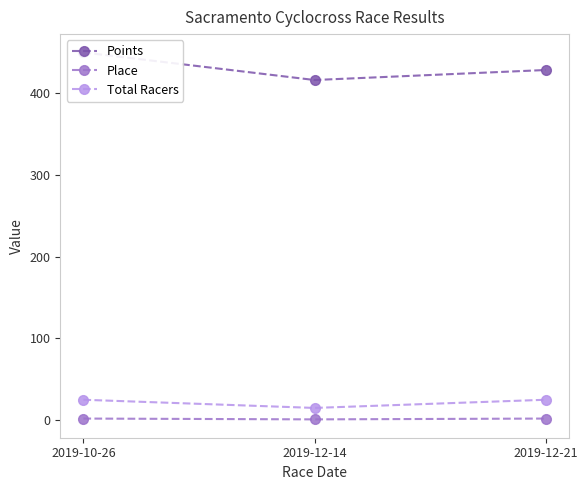

What is the value of the Place point at the 2nd from the left?

1